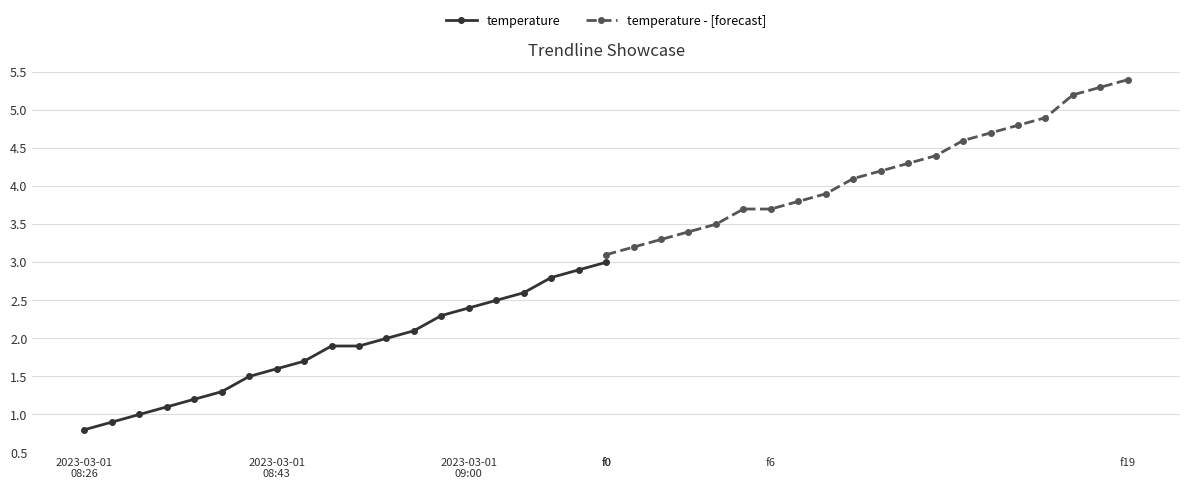

The temperature series shows 1.9 at 9. True or false?

True